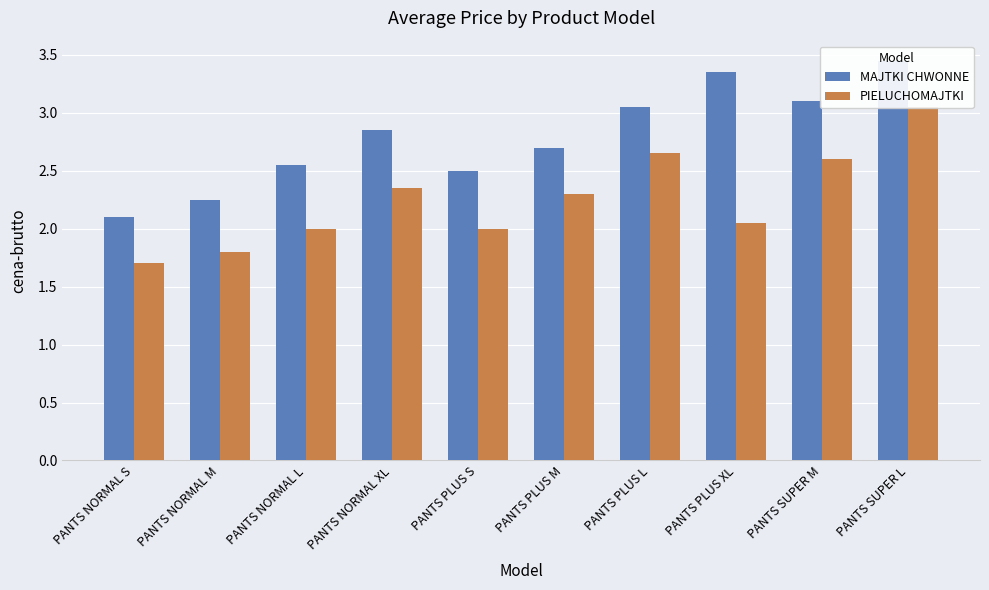

List the series in order of their overall mean, highest first.

MAJTKI CHWONNE, PIELUCHOMAJTKI